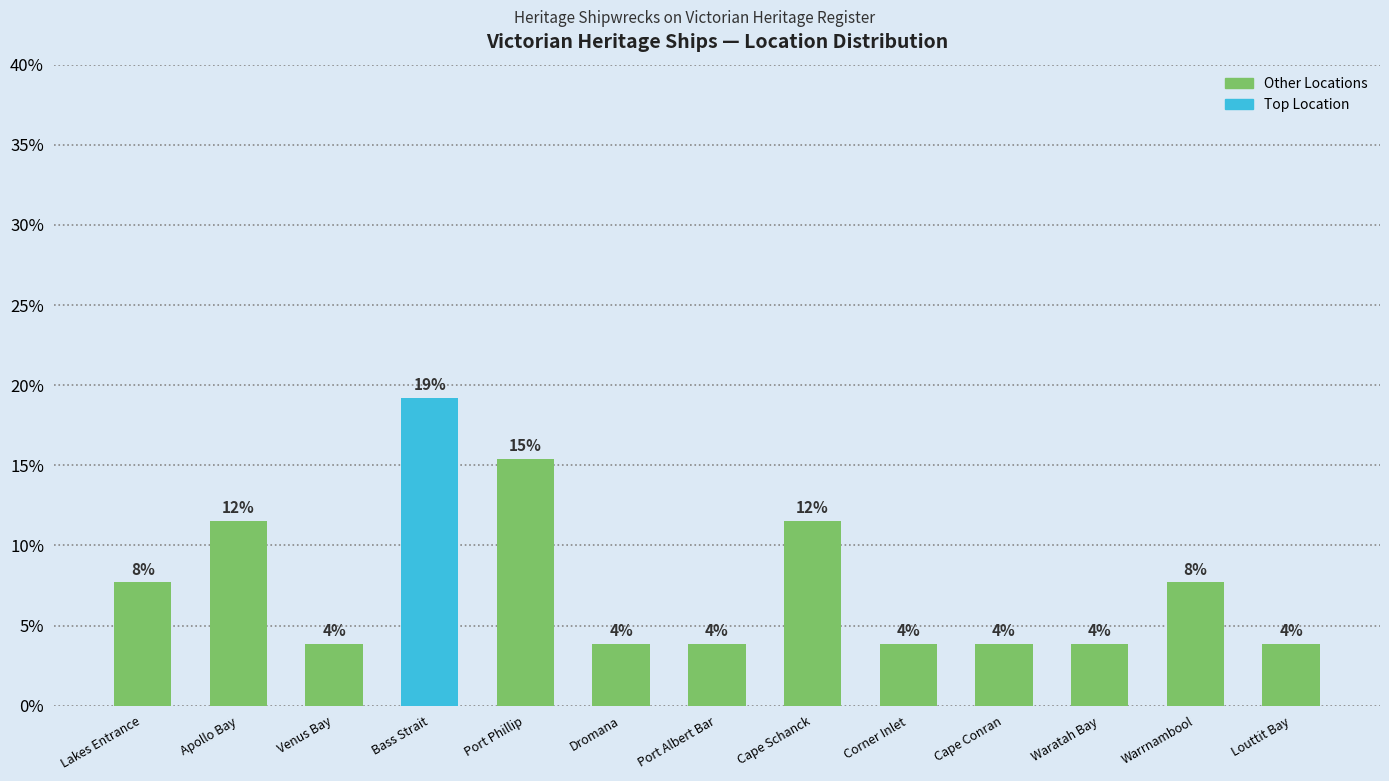

Are the bars horizontal?

No